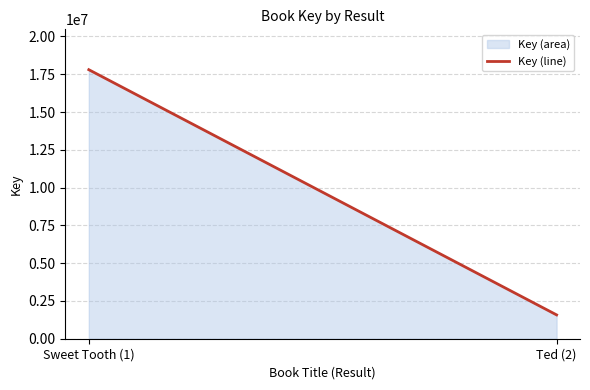

Is it true that the value at Ted (2) is 1576721?

True